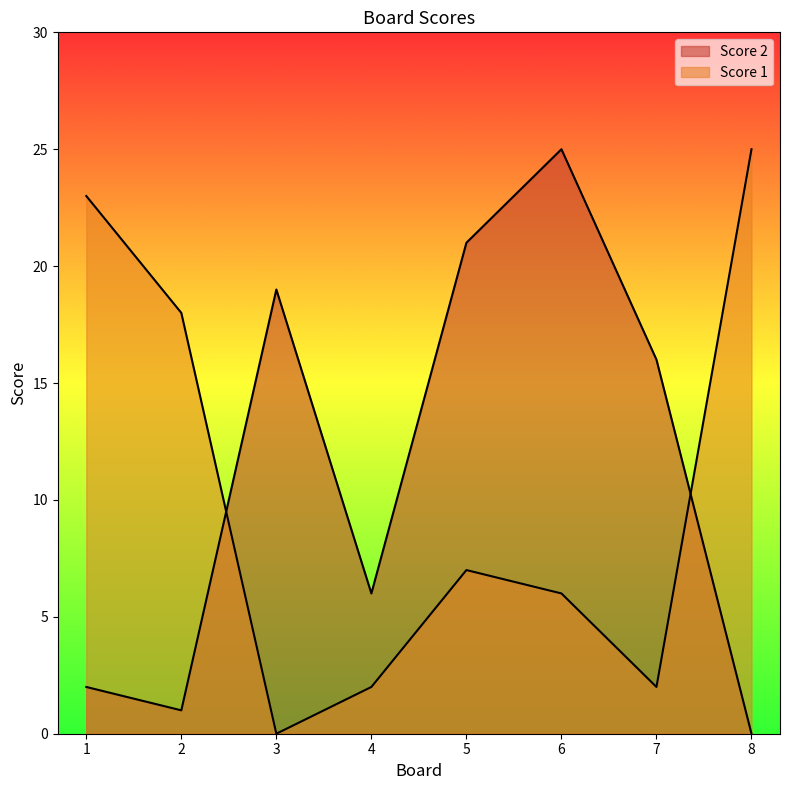

Count the number of data series in this chart.

2